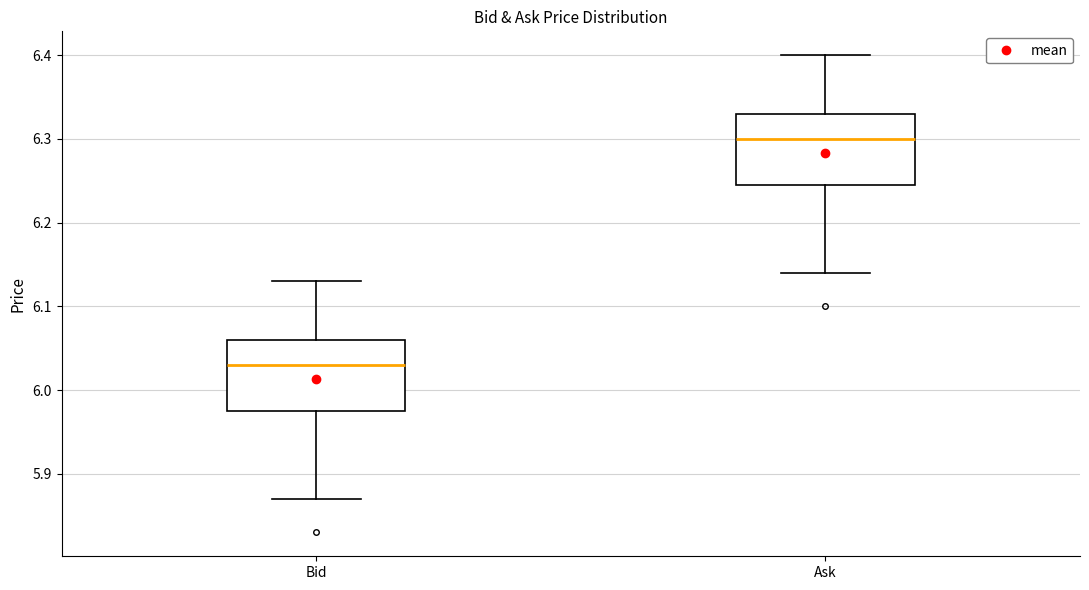

Reading left to right, transcribe this box plot: for each box, give where its median line is, the range the box spans, and where its two whiskers end, as read against the y-axis. The values are not printed on the chart, so give them approximately, as read against the axis.

Bid: median 6.03, box 5.98 to 6.06, whiskers 5.87 to 6.13
Ask: median 6.30, box 6.25 to 6.33, whiskers 6.14 to 6.40